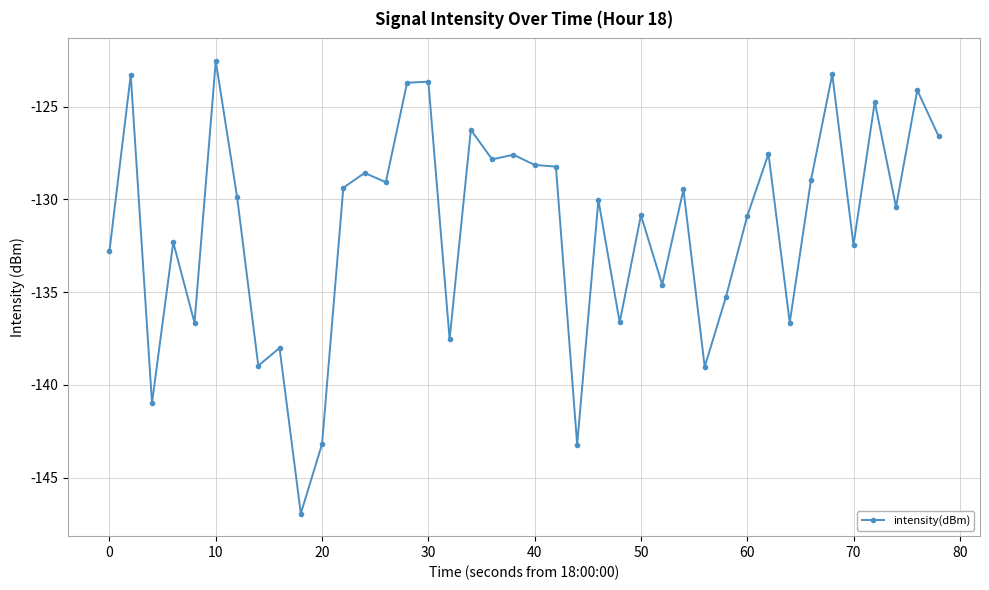

What is the value of the 32nd point from the left?

-127.5